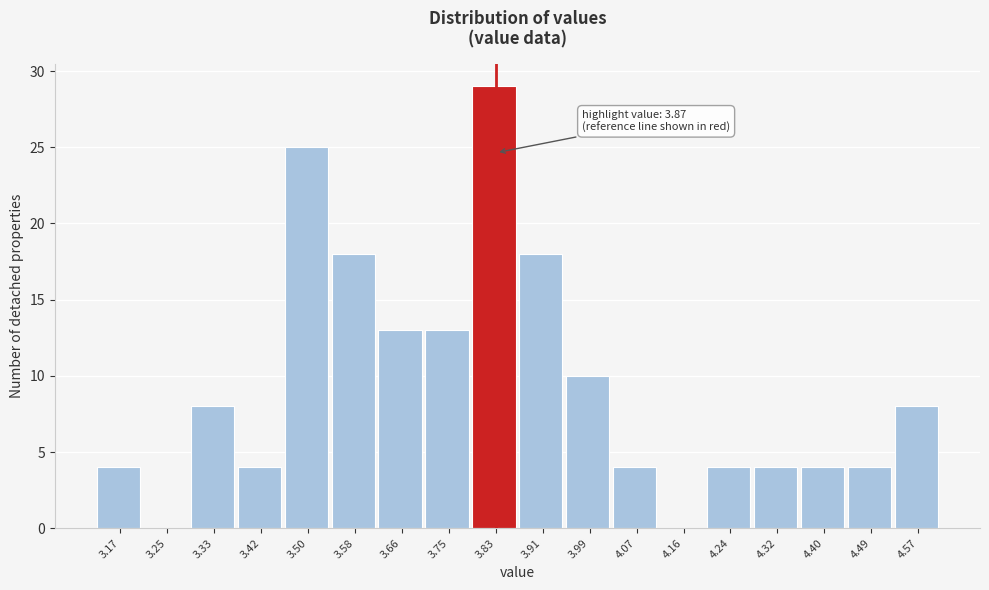

Reading right to left, list all the values displayed in this chart.

4.57=8	4.49=4	4.40=4	4.32=4	4.24=4	4.16=0	4.07=4	3.99=10	3.91=18	3.83=29	3.75=13	3.66=13	3.58=18	3.50=25	3.42=4	3.33=8	3.25=0	3.17=4